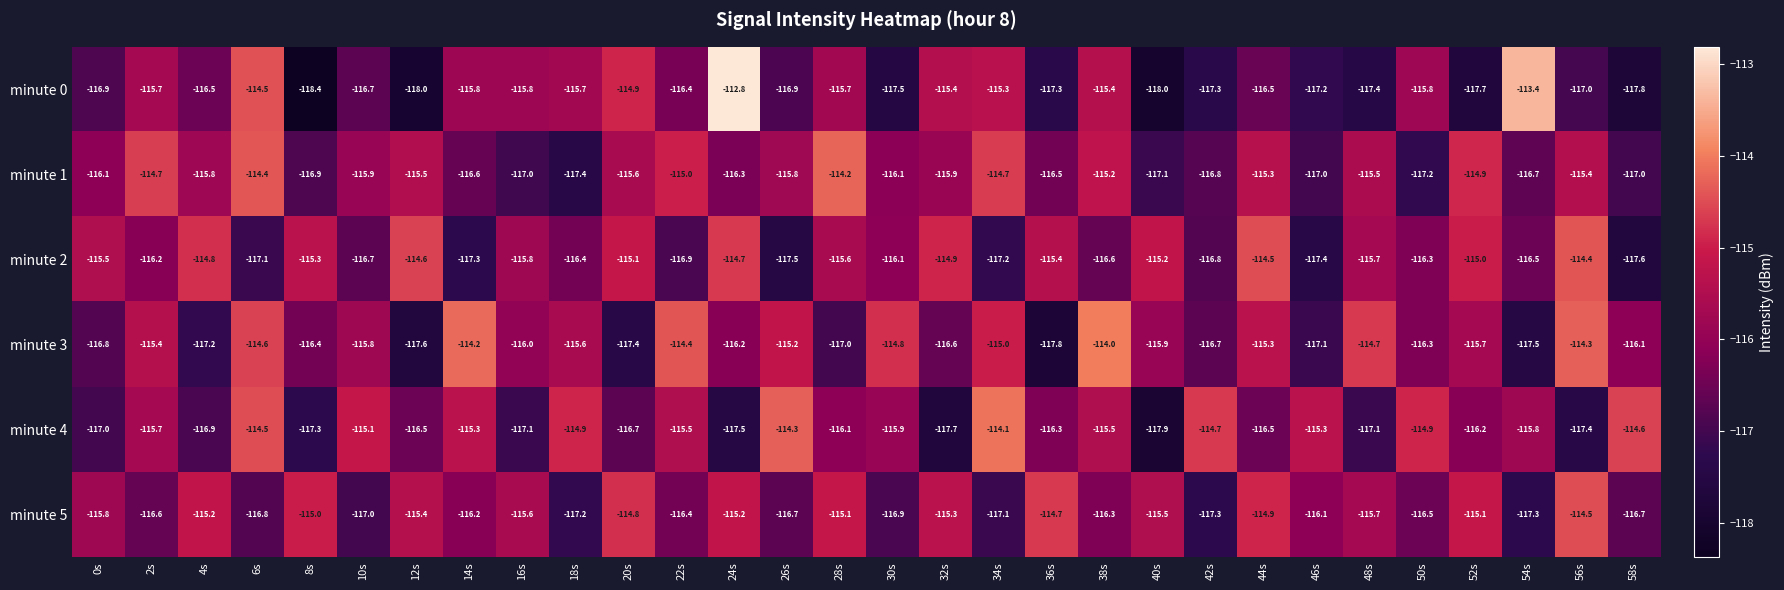

How many categories are shown in the chart?

30